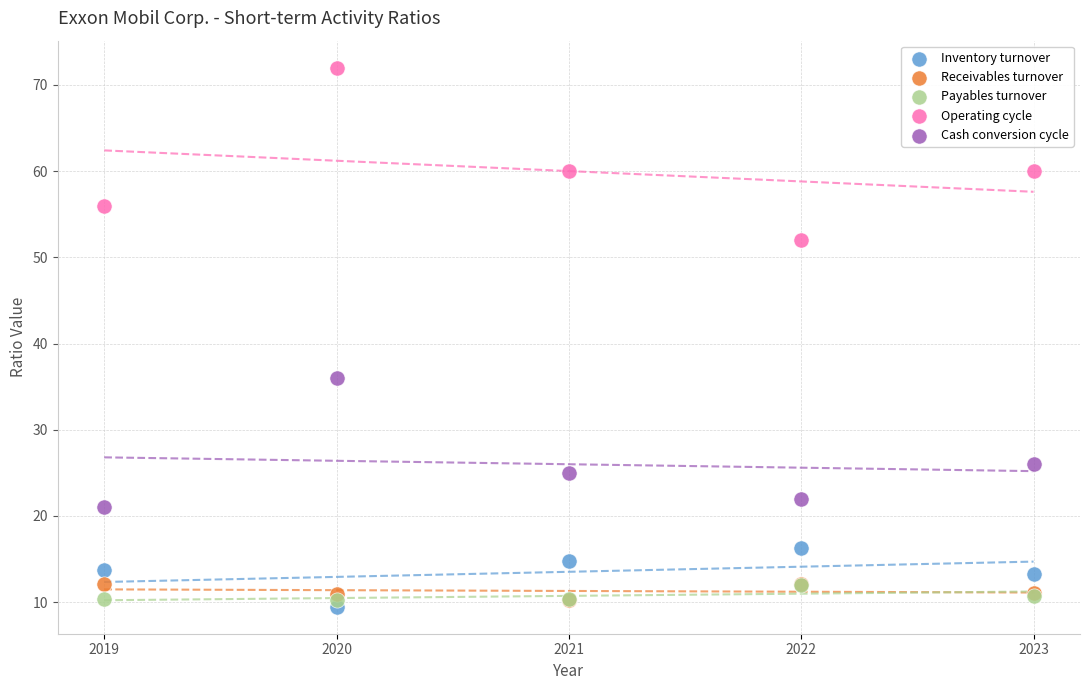

In the Cash conversion cycle series, what Y value is closest to 28?

26.0